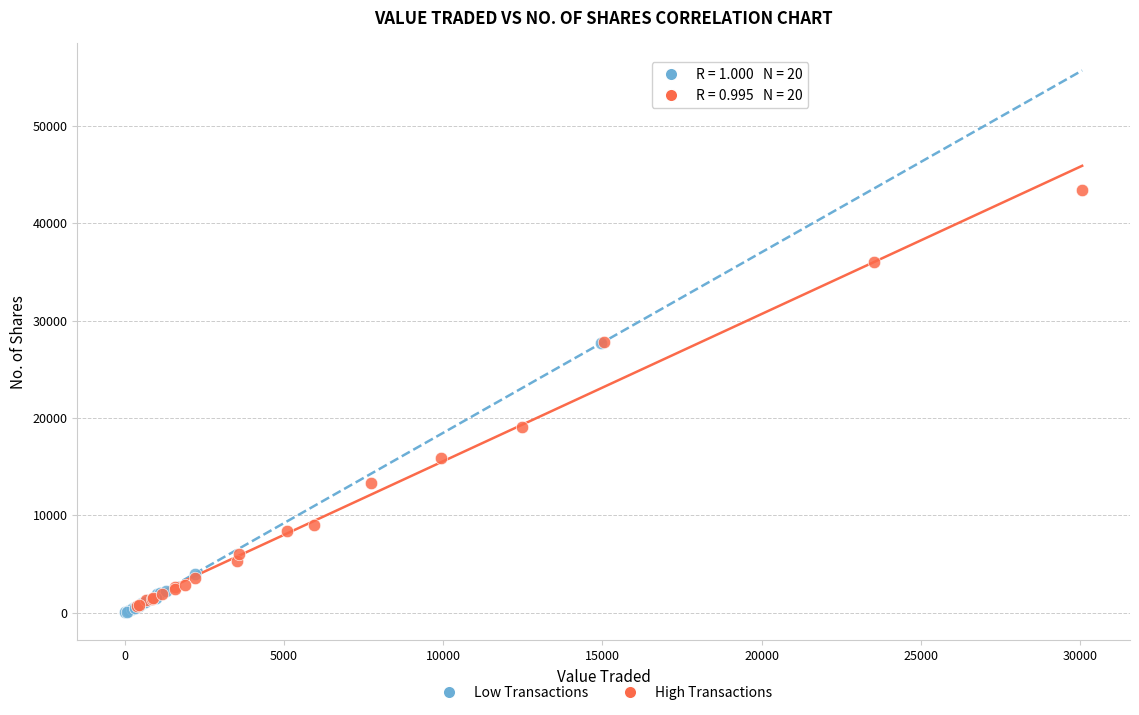

Which series has the largest Y range (max minus min)?

High Transactions